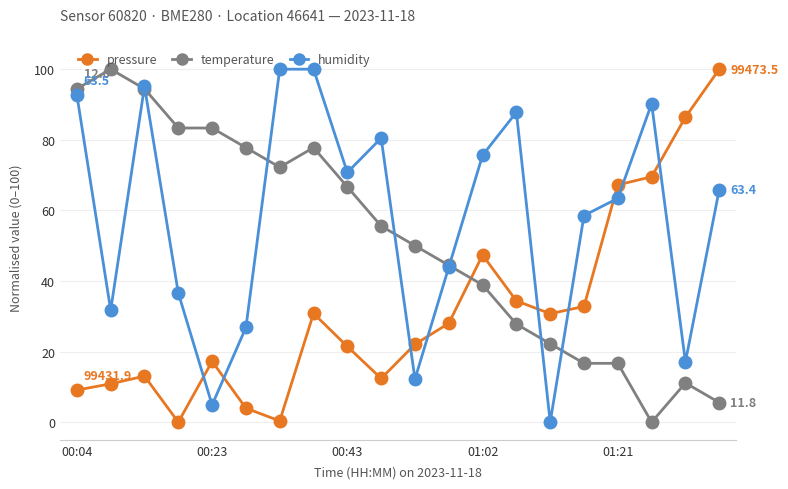

Which series has the largest total across all categories?

humidity